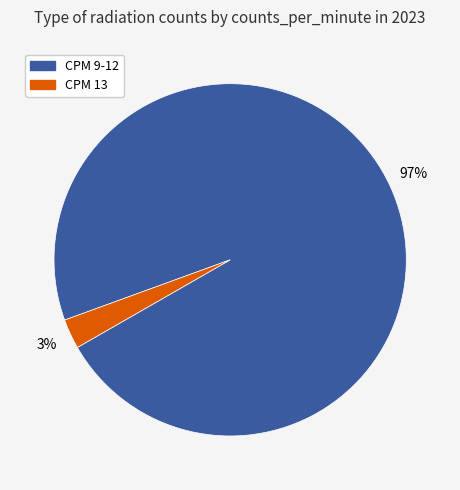

To the nearest percent, what is the average slice percentage?

50%